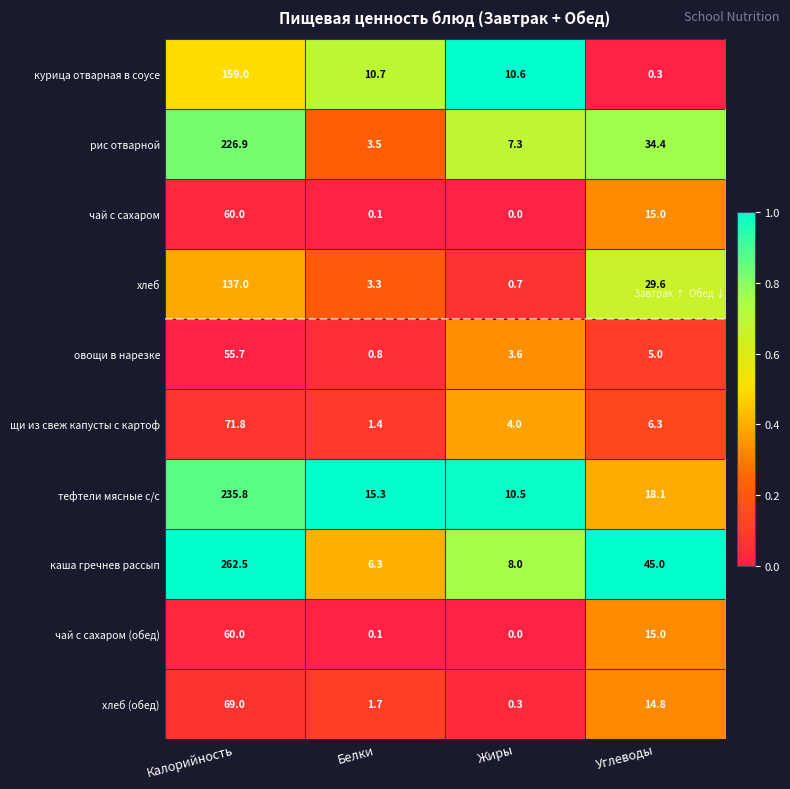

How many series are shown in this chart?

10